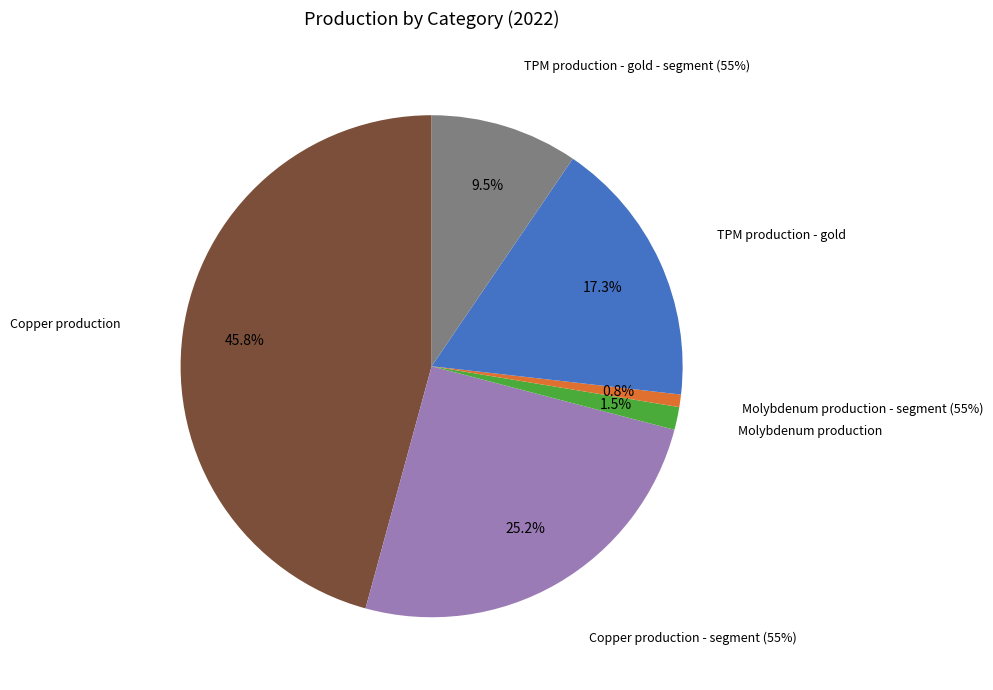

Is there any slice that represents more than half of the pie?

No